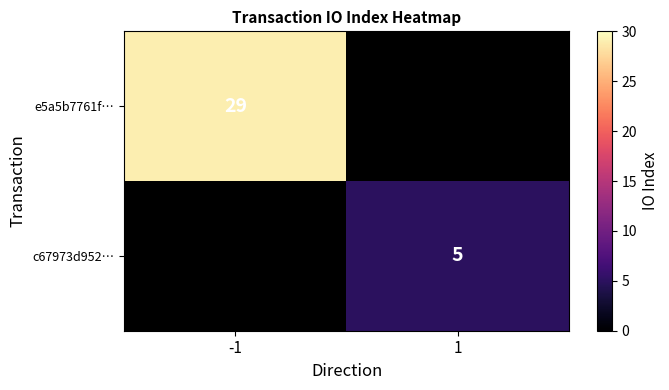

Is it true that c67973d952… equals 5 at 1?

True